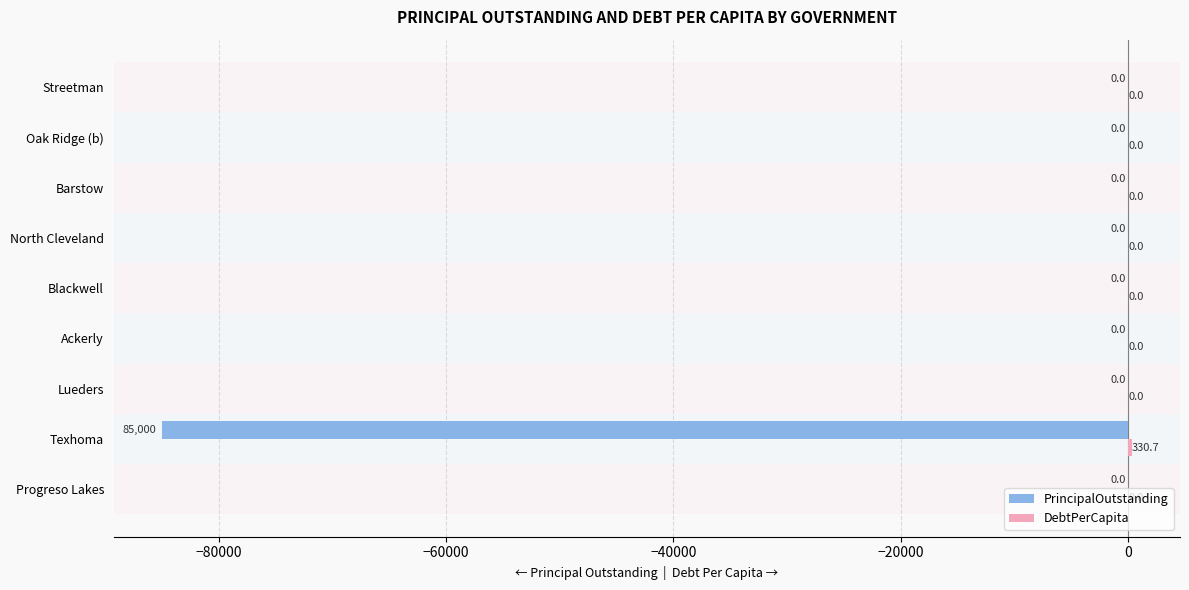

Where is PrincipalOutstanding nearest to the value -42500?

Progreso Lakes